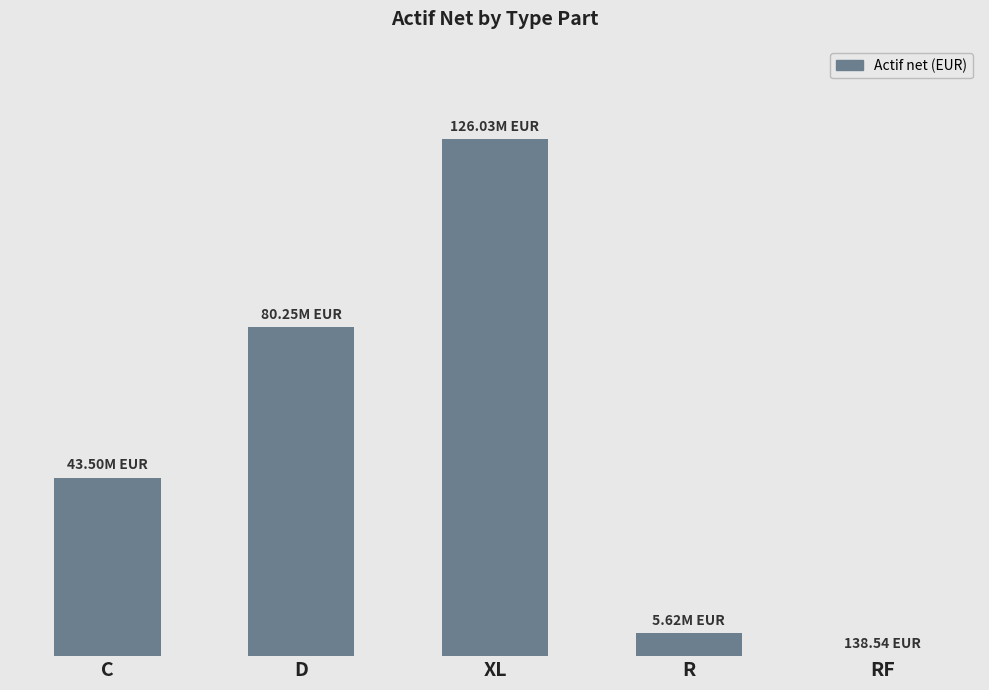

What is the label of the 2nd bar from the left?

D